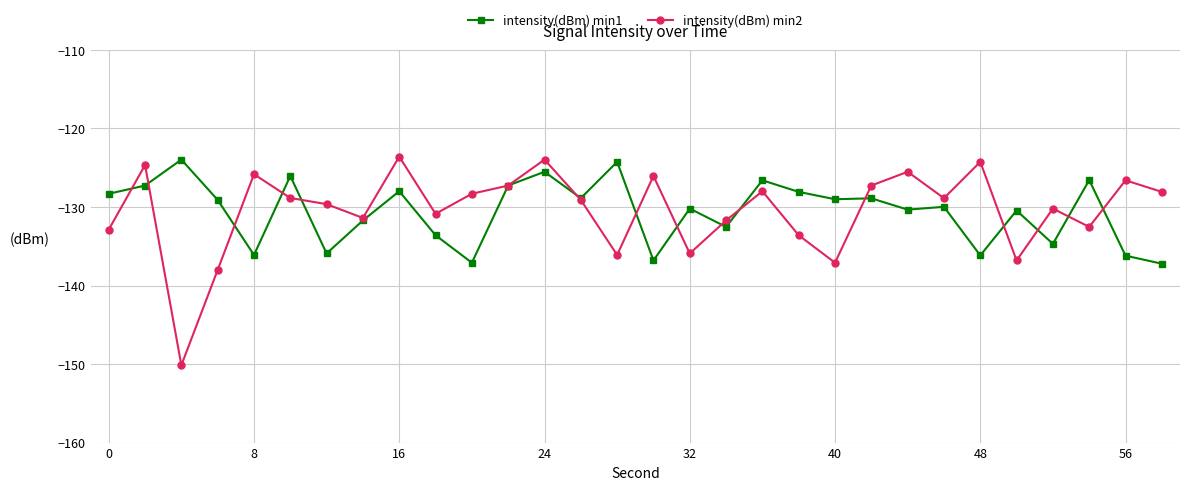

How many data points does each series have?

30